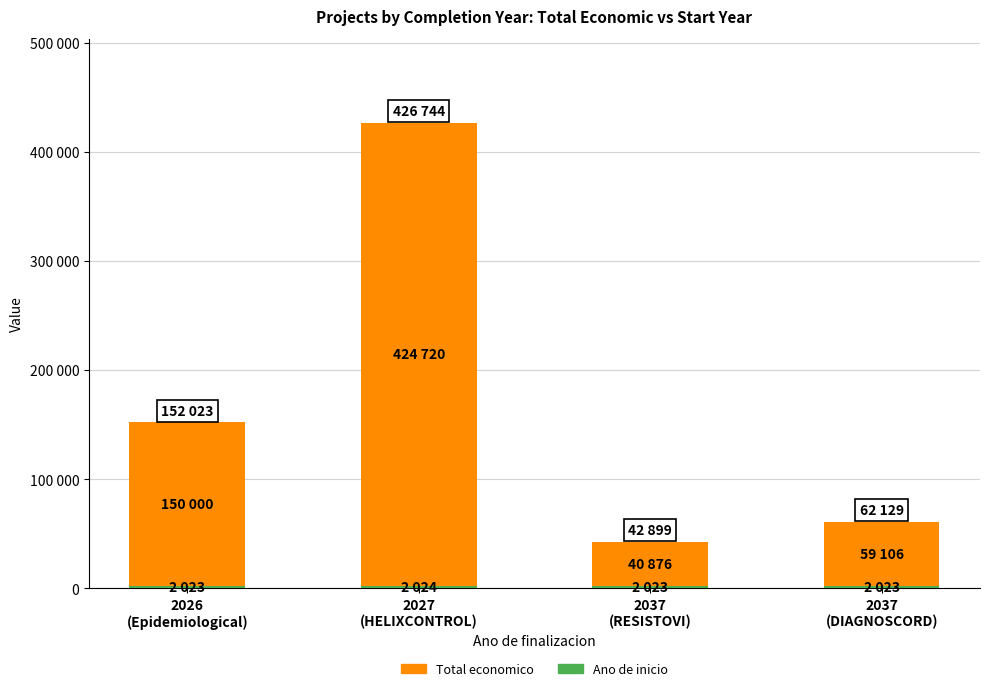

What is the label of the 1st bar from the right?

2037
(DIAGNOSCORD)